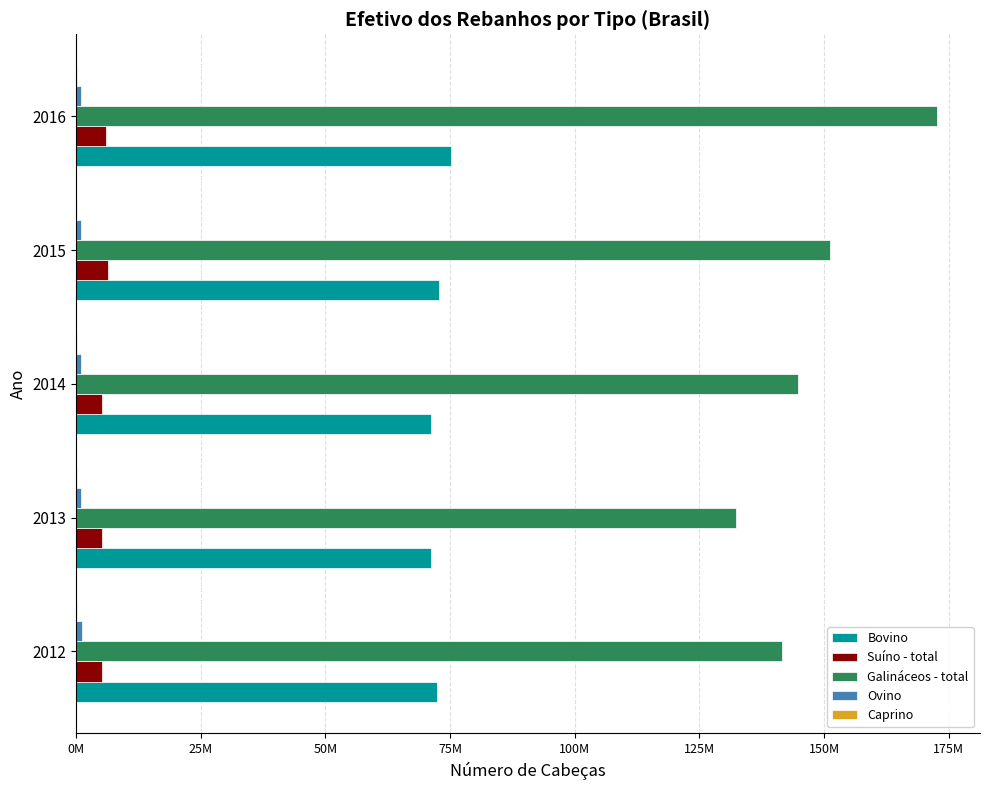

How many data points does each series have?

5